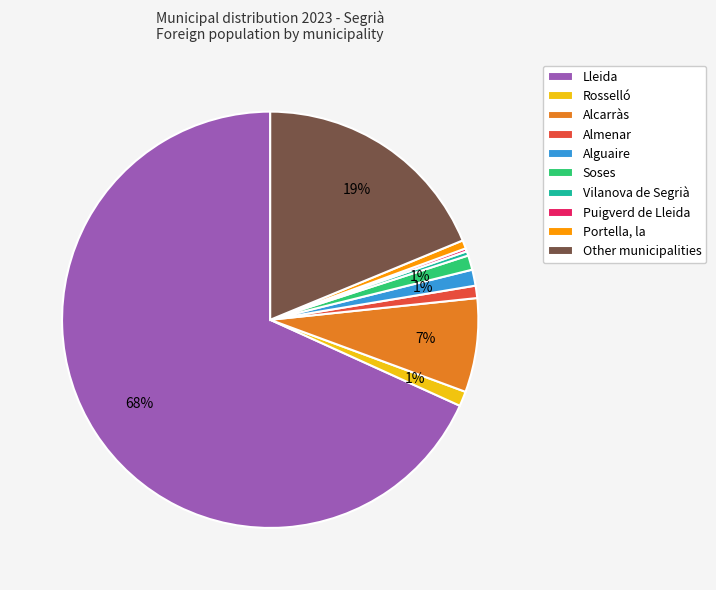

Which category has the biggest portion of the pie?

Lleida